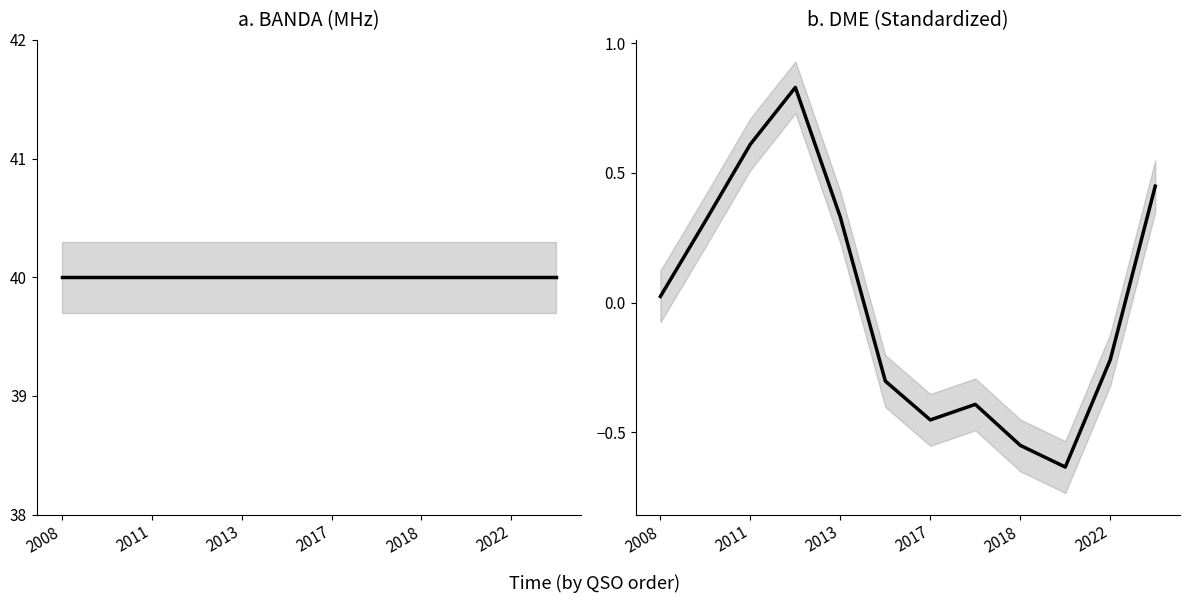

What is the value of the BANDA point at the 12th from the left?

40.0